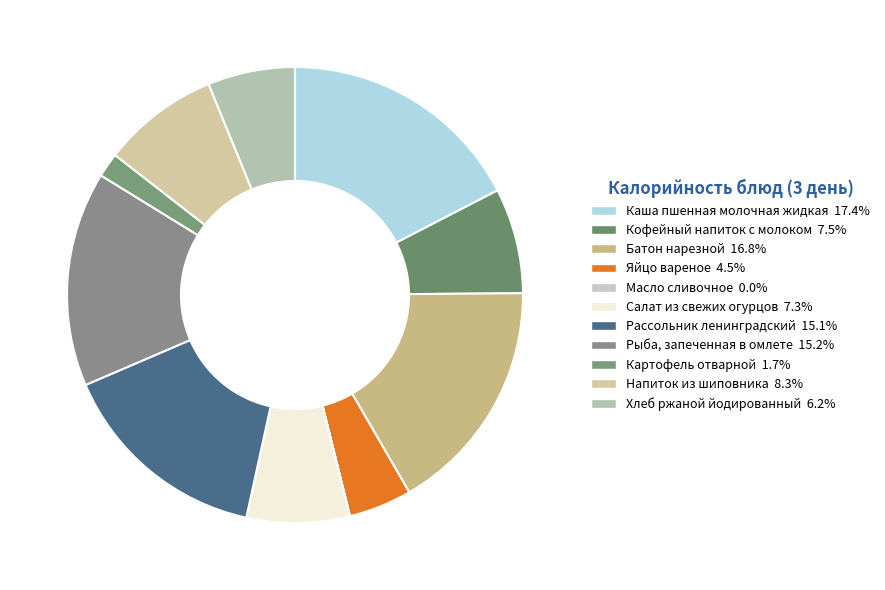

The Масло сливочное slice represents 1% of the pie. True or false?

False